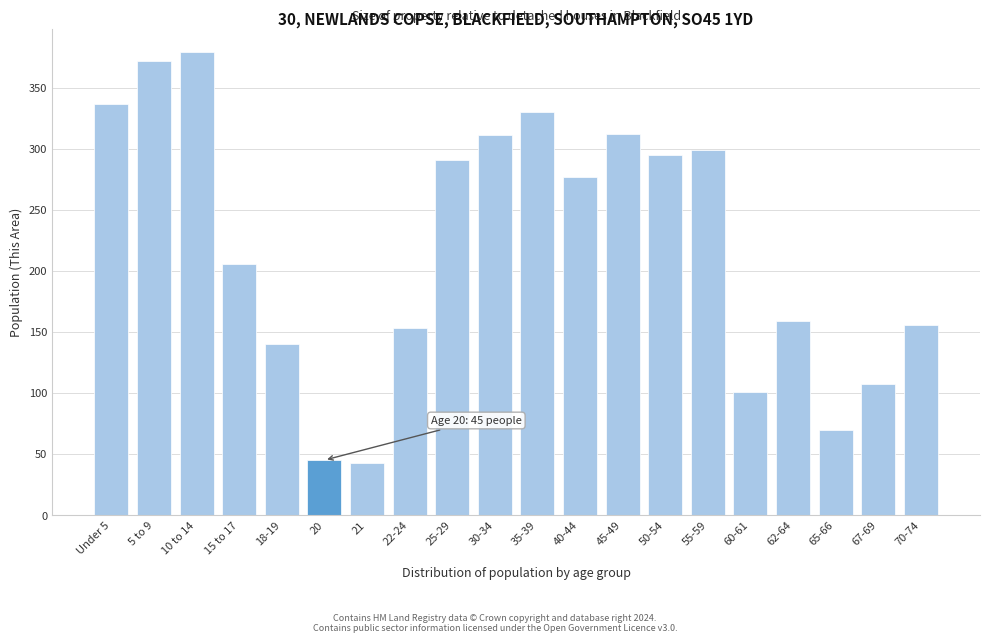

True or false: the data shows 142 at 50-54.

False